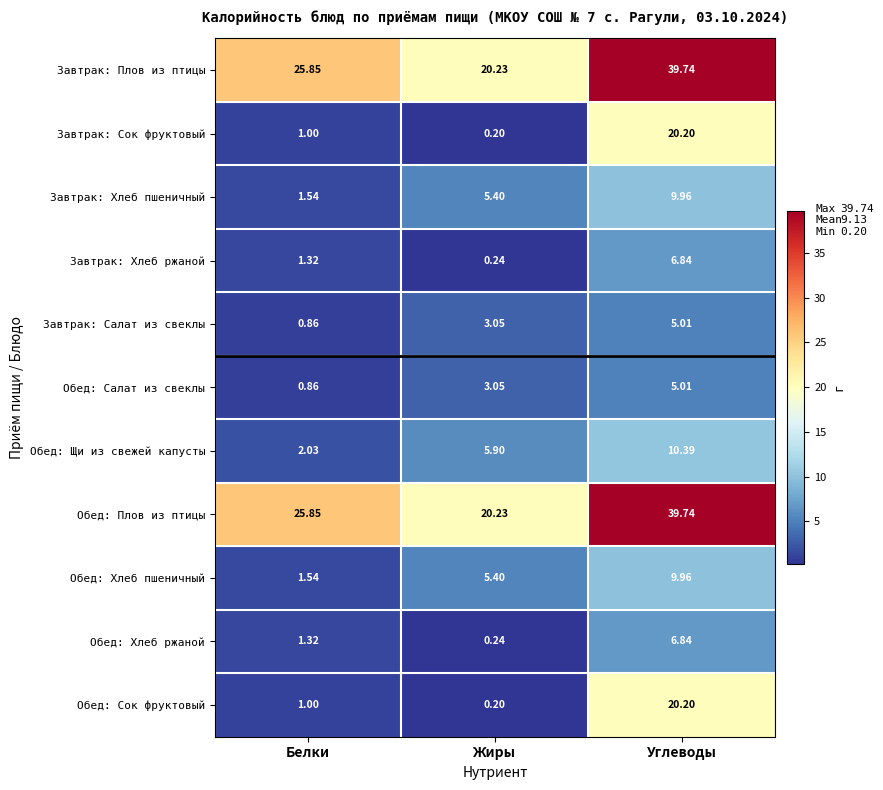

Which category has the highest value in the Обед: Хлеб ржаной series?

Углеводы